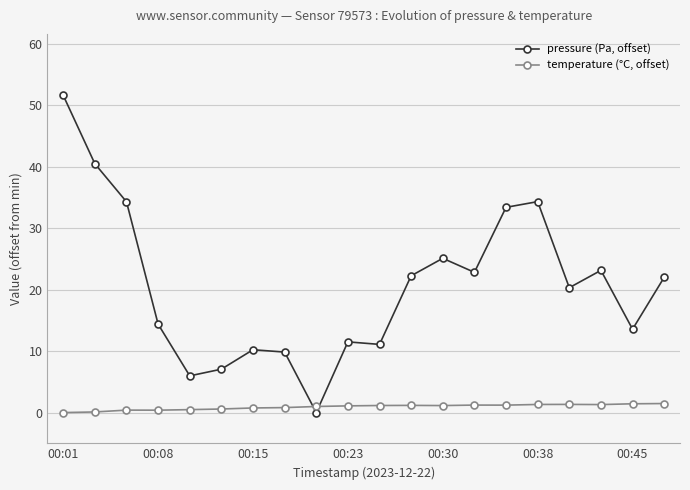

What is the sum of all temperature (°C, offset) values?

18.3